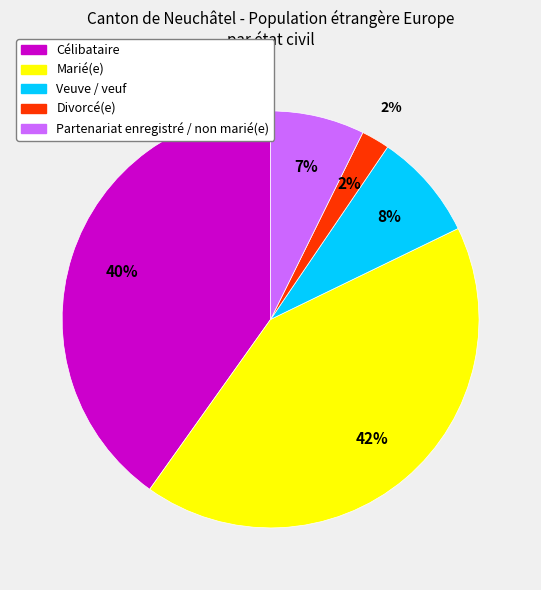

Rank the categories by value from highest to lowest.

Marié(e), Célibataire, Veuve / veuf, Partenariat enregistré / non marié(e), Divorcé(e)